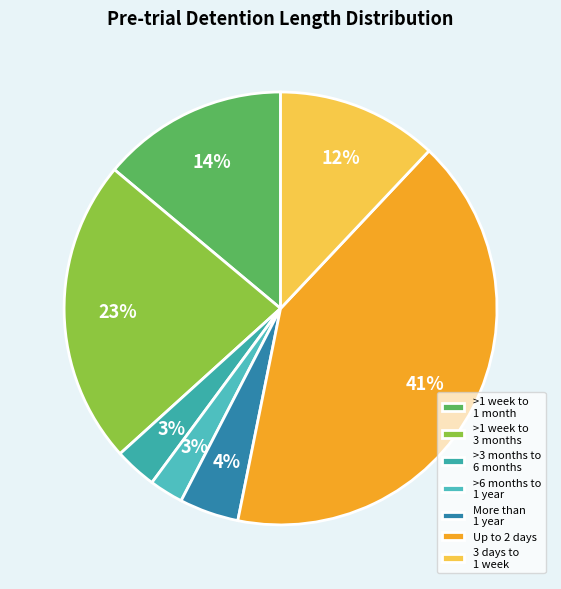

Which slice is the largest?

Up to 2 days